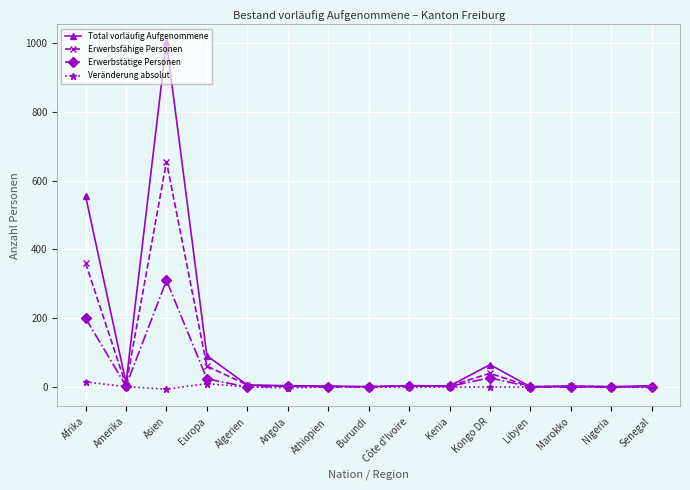

The Total vorläufig Aufgenommene series shows 91 at Europa. True or false?

True